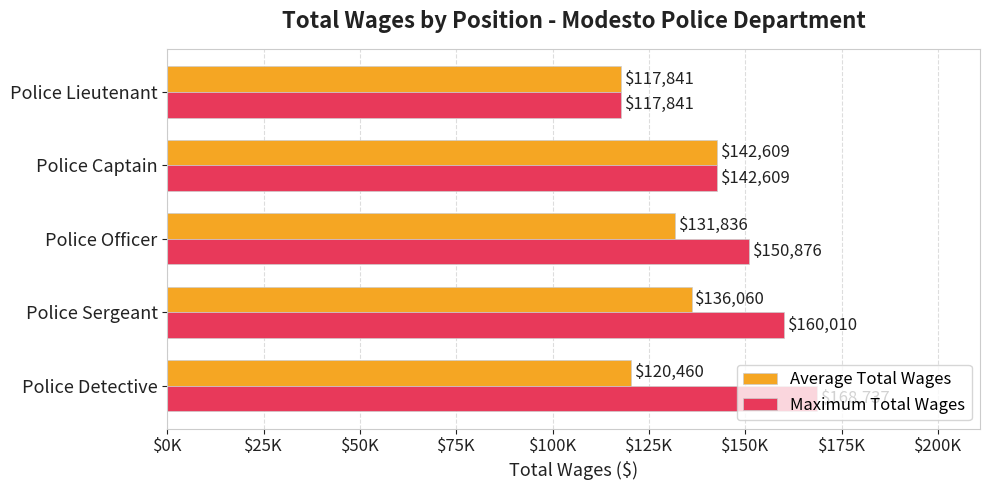

Which category has the lowest value in the Maximum Total Wages series?

Police Lieutenant